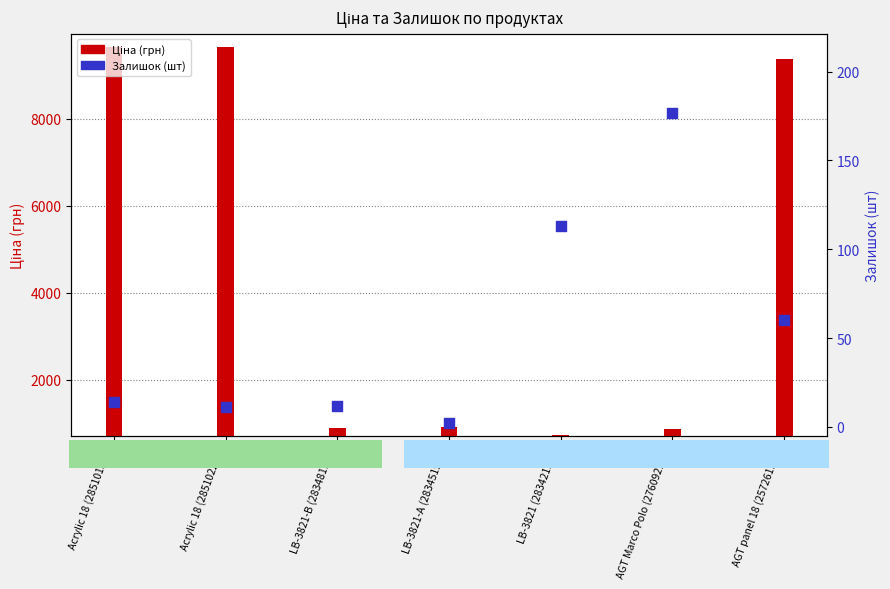

Which series contains the highest Y value?

Ціна (грн)